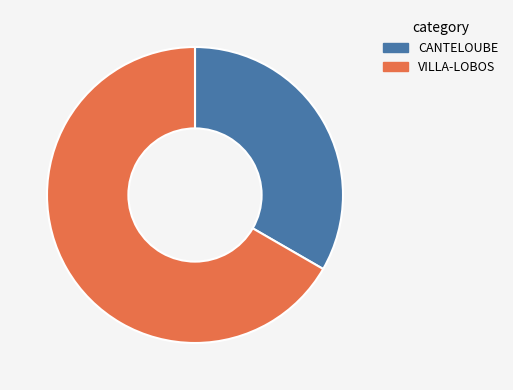

The VILLA-LOBOS slice represents 76% of the pie. True or false?

False